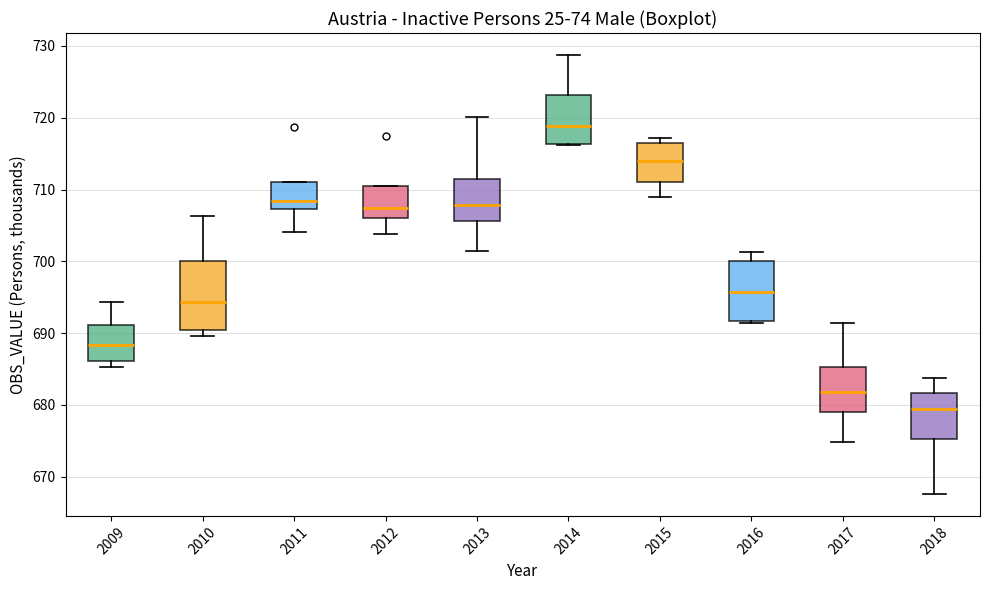

Comparing the boxes themselves (not the whiskers), which one is the tallest?

2010